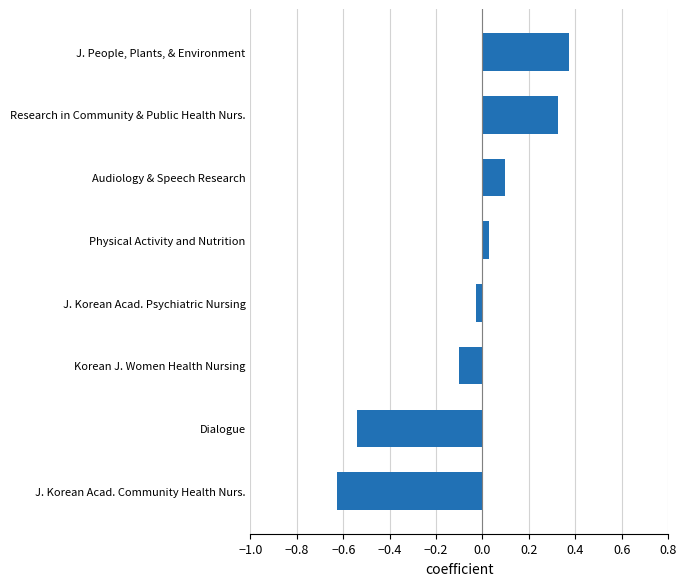

True or false: the data shows -0.1 at Dialogue.

False